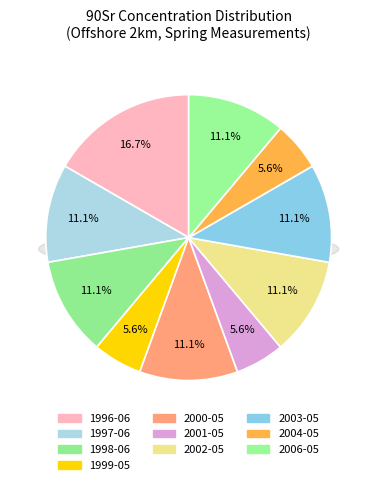

To the nearest percent, what is the average slice percentage?

10%